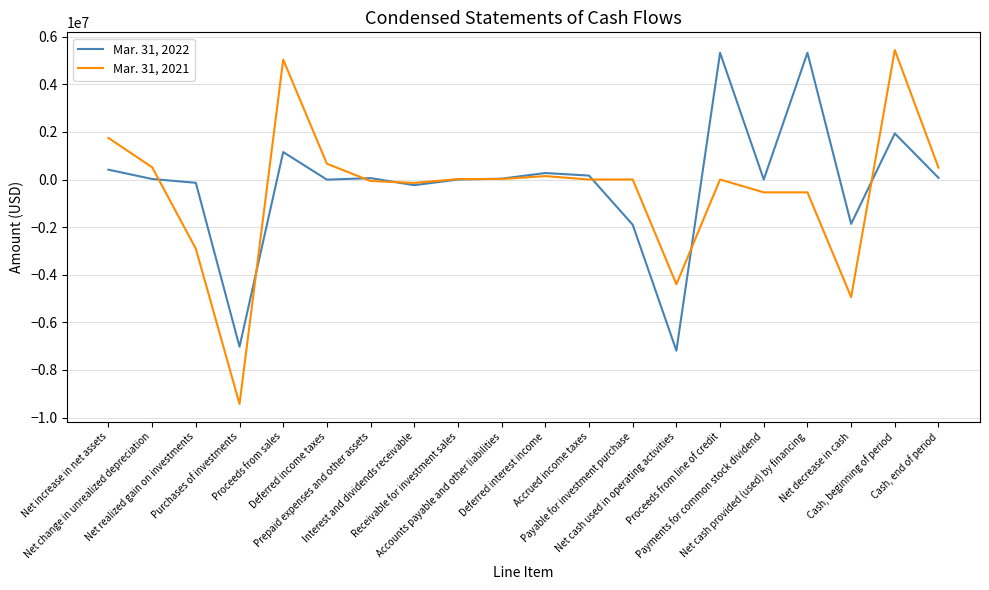

At which category does Mar. 31, 2022 reach its first local peak?

Proceeds from sales